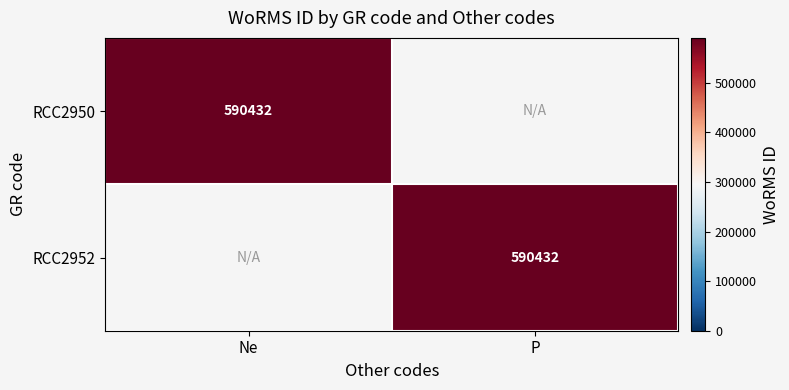

The RCC2950 series shows 826463 at Ne. True or false?

False